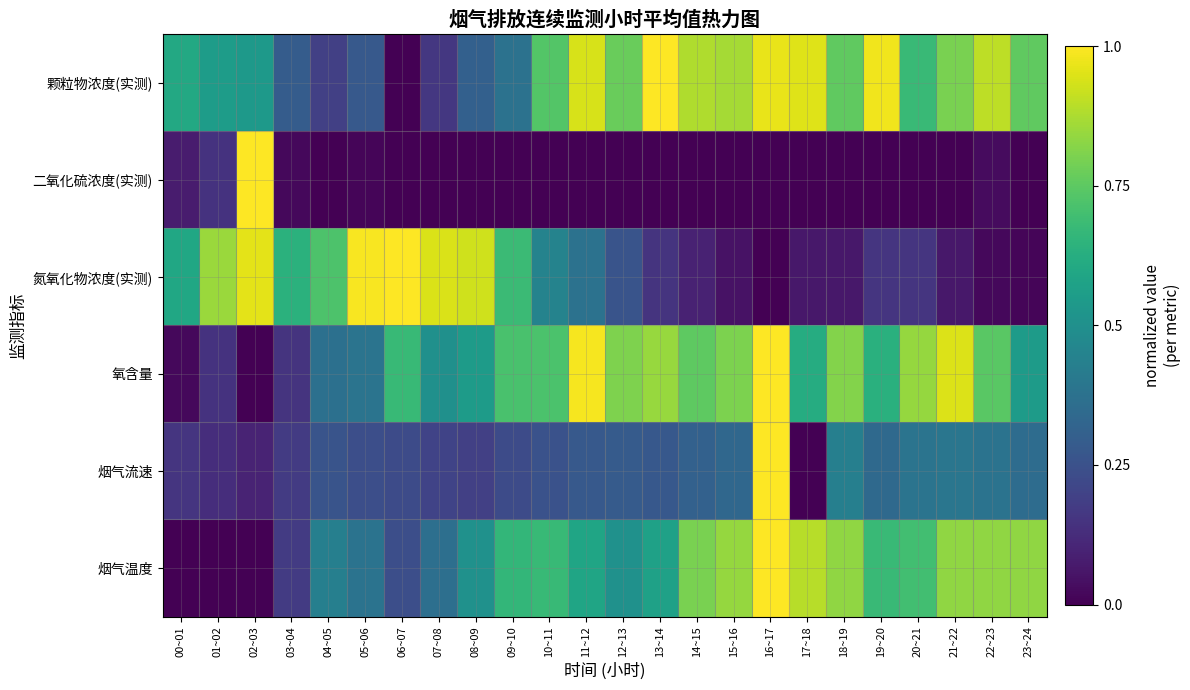

Reading right to left, extract all data points from this chart.

颗粒物浓度(实测): 23~24=0.8	22~23=0.9	21~22=0.8	20~21=0.7	19~20=1.0	18~19=0.8	17~18=1.0	16~17=1.0	15~16=0.9	14~15=0.9	13~14=1.0	12~13=0.8	11~12=0.9	10~11=0.7	09~10=0.4	08~09=0.3	07~08=0.2	06~07=0.0	05~06=0.3	04~05=0.2	03~04=0.3	02~03=0.5	01~02=0.6	00~01=0.6
二氧化硫浓度(实测): 23~24=0.0	22~23=0.0	21~22=0.0	20~21=0.0	19~20=0.0	18~19=0.0	17~18=0.0	16~17=0.0	15~16=0.0	14~15=0.0	13~14=0.0	12~13=0.0	11~12=0.0	10~11=0.0	09~10=0.0	08~09=0.0	07~08=0.0	06~07=0.0	05~06=0.0	04~05=0.0	03~04=0.0	02~03=1.0	01~02=0.1	00~01=0.1
氮氧化物浓度(实测): 23~24=0.0	22~23=0.0	21~22=0.1	20~21=0.2	19~20=0.2	18~19=0.1	17~18=0.1	16~17=0.0	15~16=0.0	14~15=0.1	13~14=0.2	12~13=0.3	11~12=0.4	10~11=0.4	09~10=0.7	08~09=0.9	07~08=0.9	06~07=1.0	05~06=1.0	04~05=0.7	03~04=0.6	02~03=1.0	01~02=0.8	00~01=0.6
氧含量: 23~24=0.5	22~23=0.7	21~22=0.9	20~21=0.8	19~20=0.6	18~19=0.8	17~18=0.6	16~17=1.0	15~16=0.8	14~15=0.8	13~14=0.8	12~13=0.8	11~12=1.0	10~11=0.7	09~10=0.7	08~09=0.5	07~08=0.5	06~07=0.7	05~06=0.4	04~05=0.4	03~04=0.2	02~03=0.0	01~02=0.1	00~01=0.0
烟气流速: 23~24=0.4	22~23=0.4	21~22=0.4	20~21=0.4	19~20=0.3	18~19=0.4	17~18=0.0	16~17=1.0	15~16=0.3	14~15=0.3	13~14=0.3	12~13=0.3	11~12=0.3	10~11=0.3	09~10=0.2	08~09=0.2	07~08=0.2	06~07=0.2	05~06=0.2	04~05=0.3	03~04=0.2	02~03=0.1	01~02=0.1	00~01=0.2
烟气温度: 23~24=0.8	22~23=0.8	21~22=0.8	20~21=0.7	19~20=0.7	18~19=0.8	17~18=0.9	16~17=1.0	15~16=0.8	14~15=0.8	13~14=0.6	12~13=0.5	11~12=0.6	10~11=0.7	09~10=0.7	08~09=0.5	07~08=0.4	06~07=0.2	05~06=0.4	04~05=0.4	03~04=0.2	02~03=0.0	01~02=0.0	00~01=0.0